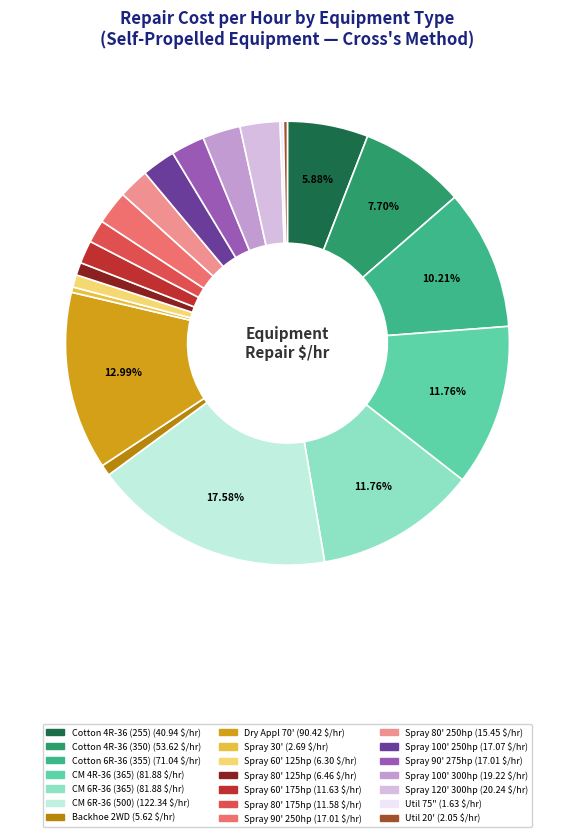

Is there a majority slice in this chart?

No